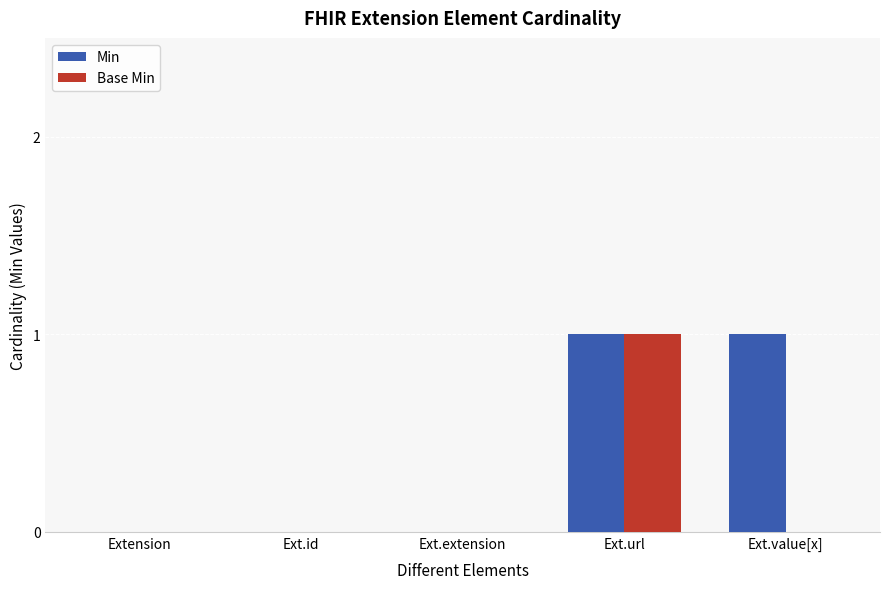

At which label does Base Min reach its peak?

Ext.url